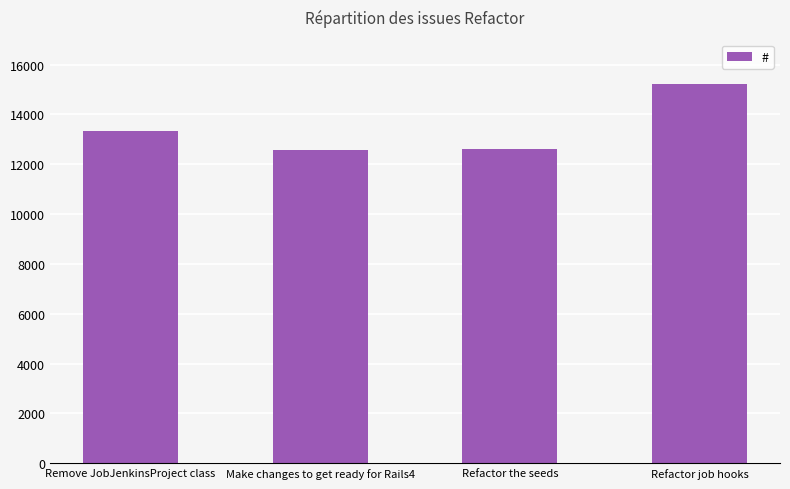

Are the bars grouped side by side (vs. stacked)?

No